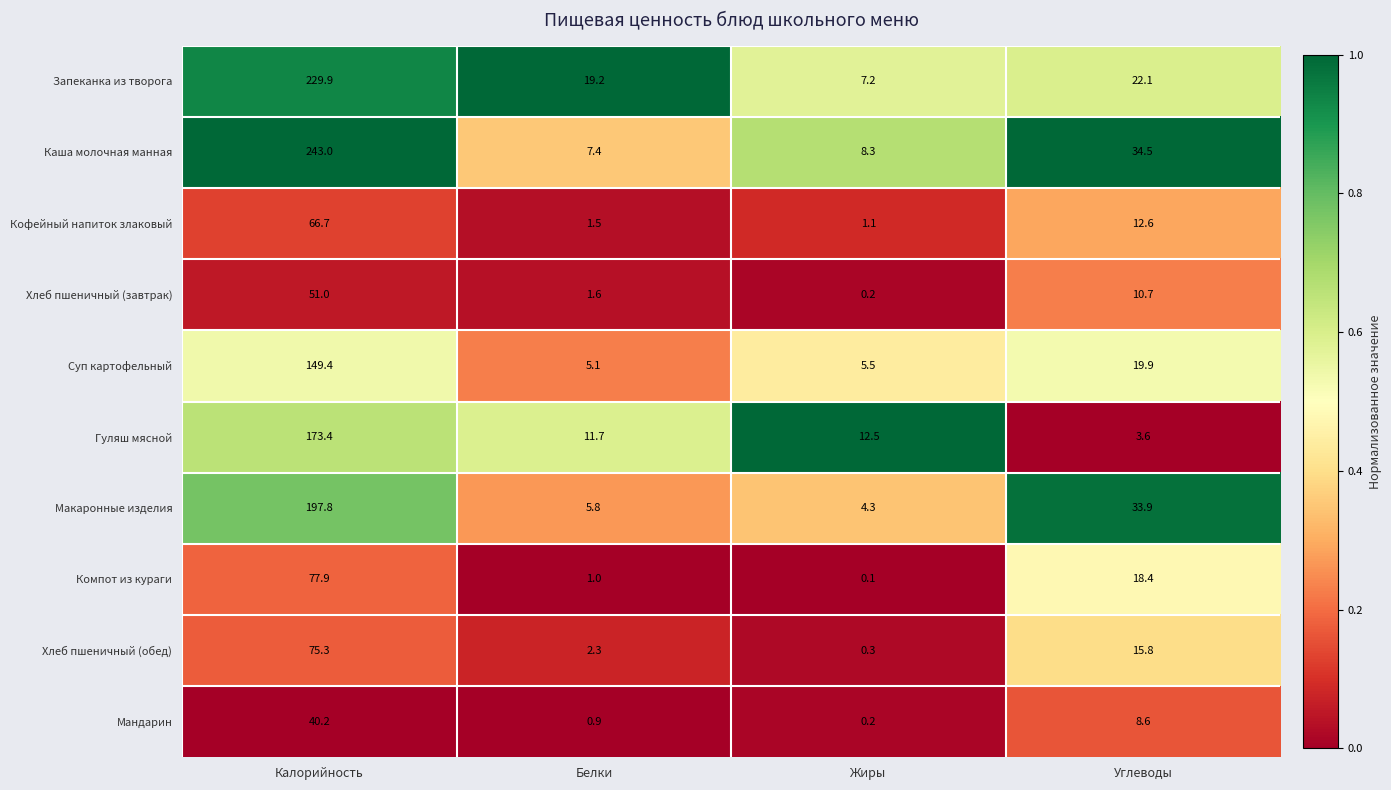

Is it true that Макаронные изделия equals 58.8 at Углеводы?

False